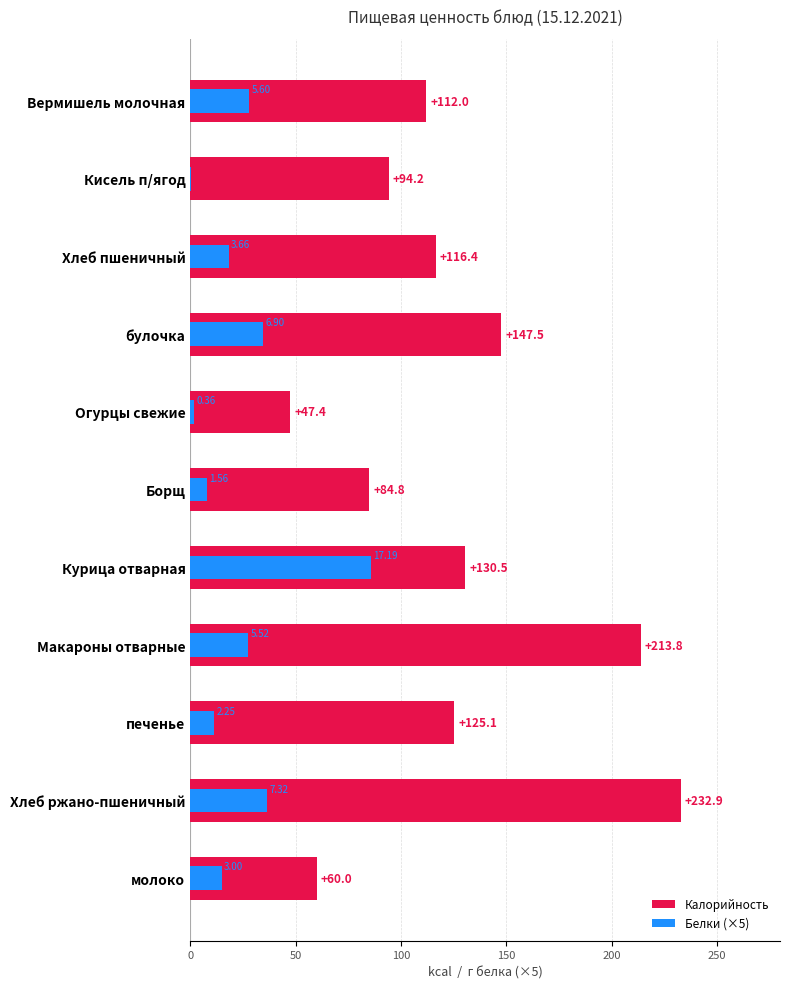

Reading right to left, list all the values displayed in this chart.

Калорийность: 60.0	232.9	125.1	213.8	130.5	84.8	47.4	147.5	116.4	94.2	112.0
Белки (×5): 15.0	36.6	11.2	27.6	86.0	7.8	1.8	34.5	18.3	0.2	28.0